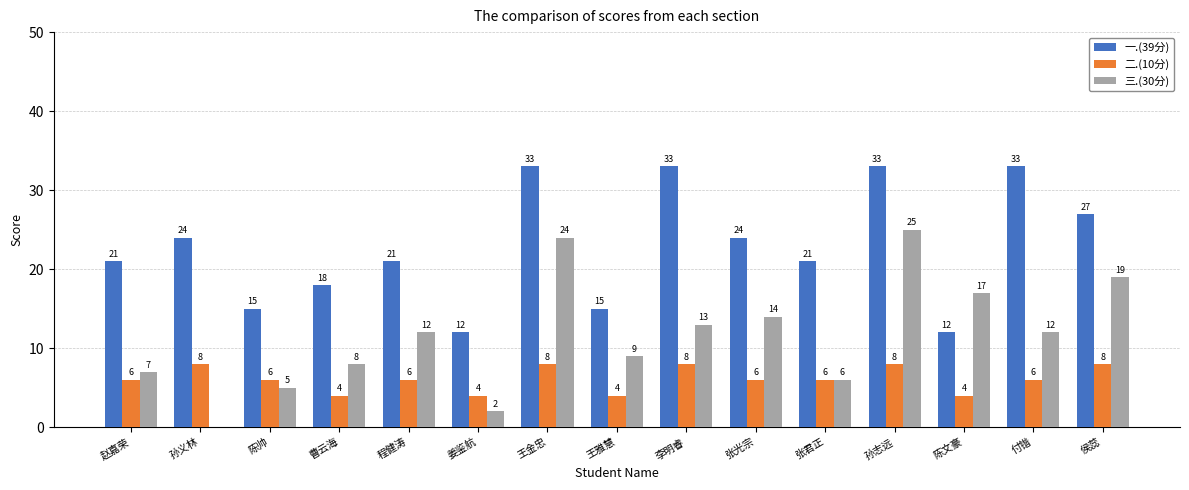

Which series changed the most between 赵嘉荣 and 侯蕊?

三.(30分)